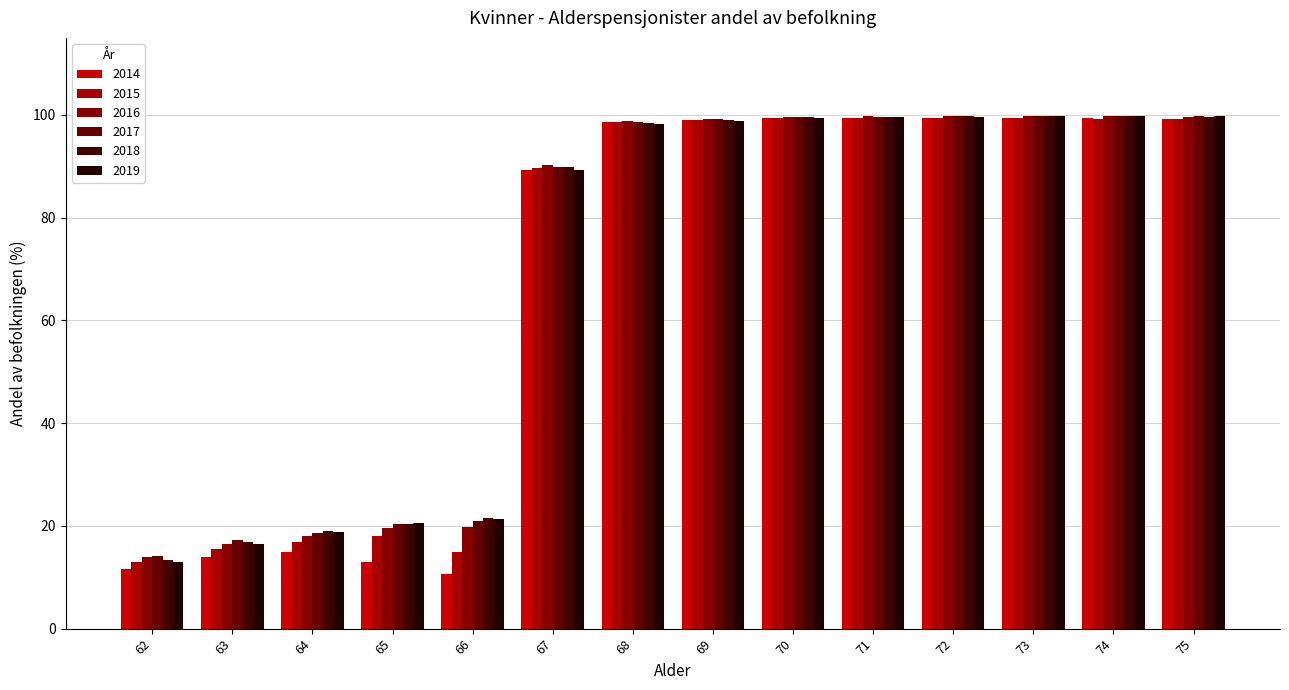

What value does the 2015 series have at 68?

98.7